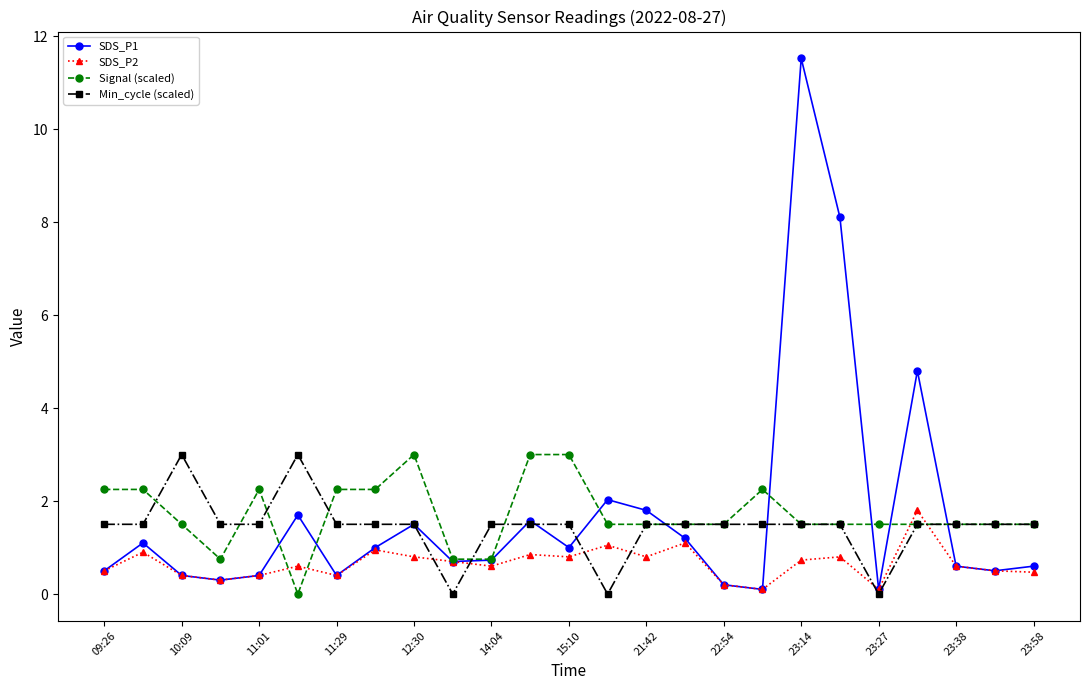

Does the chart have visible grid lines?

No